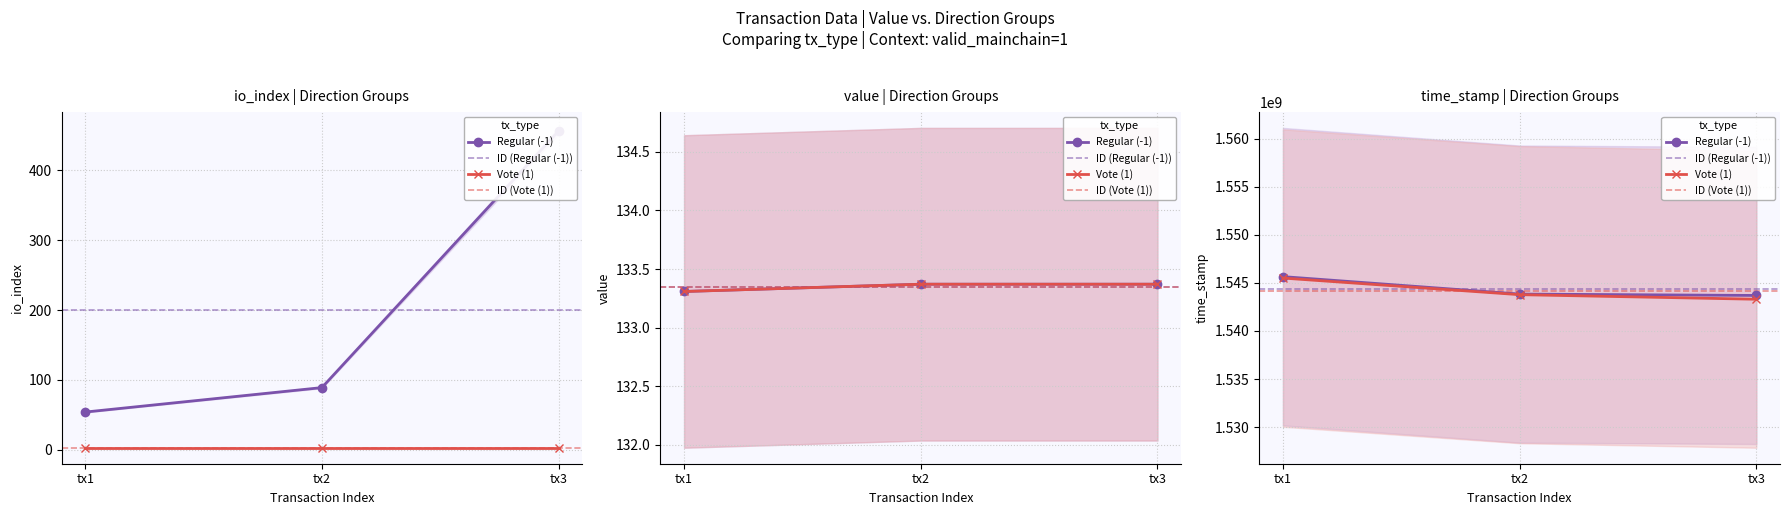

True or false: time_stamp and valid_mainchain cross at least once.

False